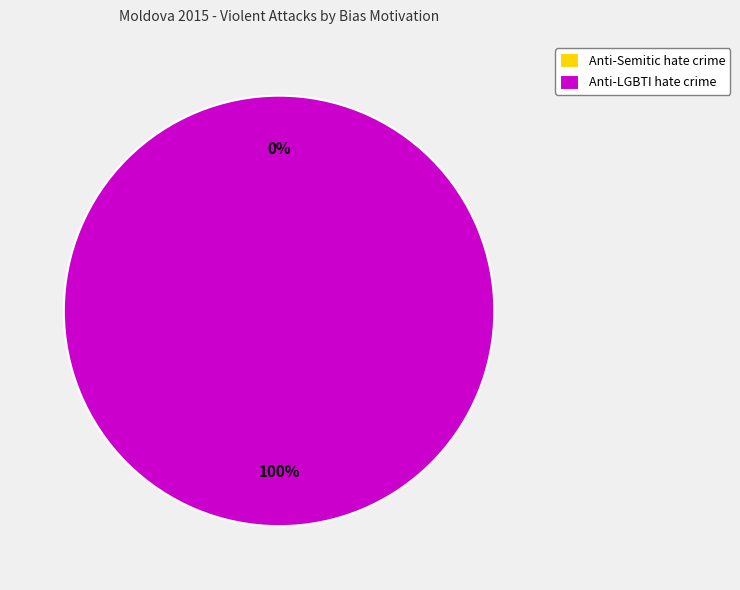

Combined, do Anti-LGBTI hate crime and Anti-Semitic hate crime account for over 50%?

Yes